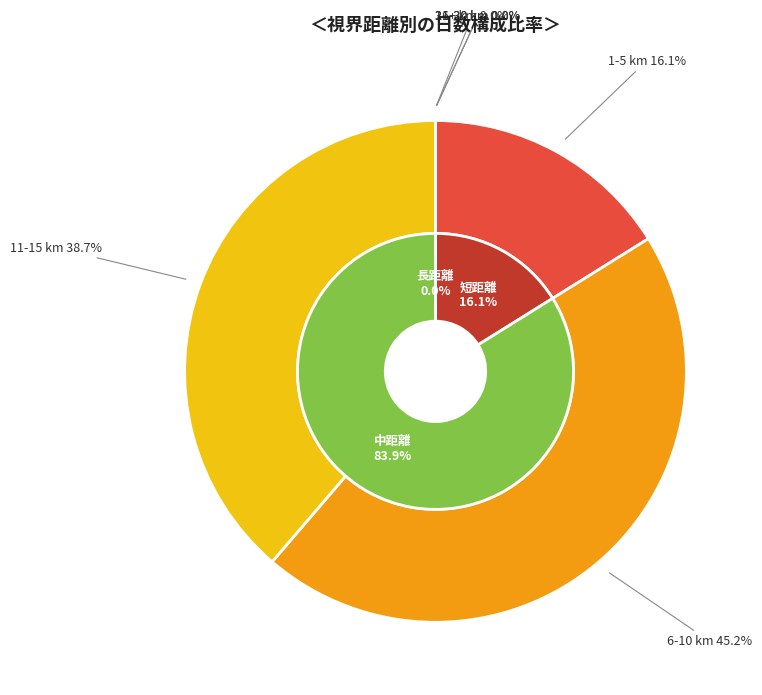

What is the smallest slice in the pie chart?

31+ km